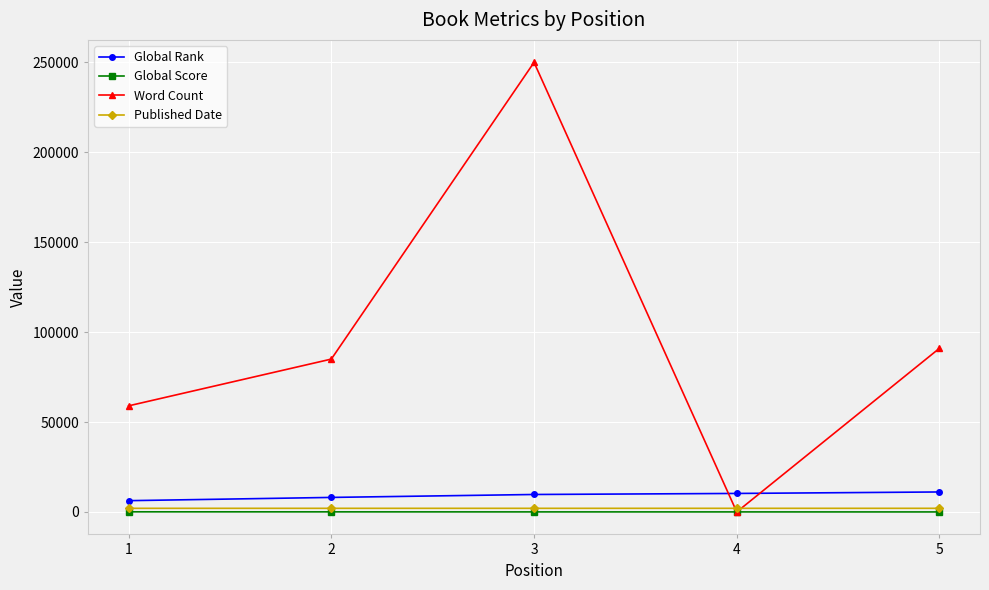

Between 4 and 5, which series saw the biggest shift?

Word Count